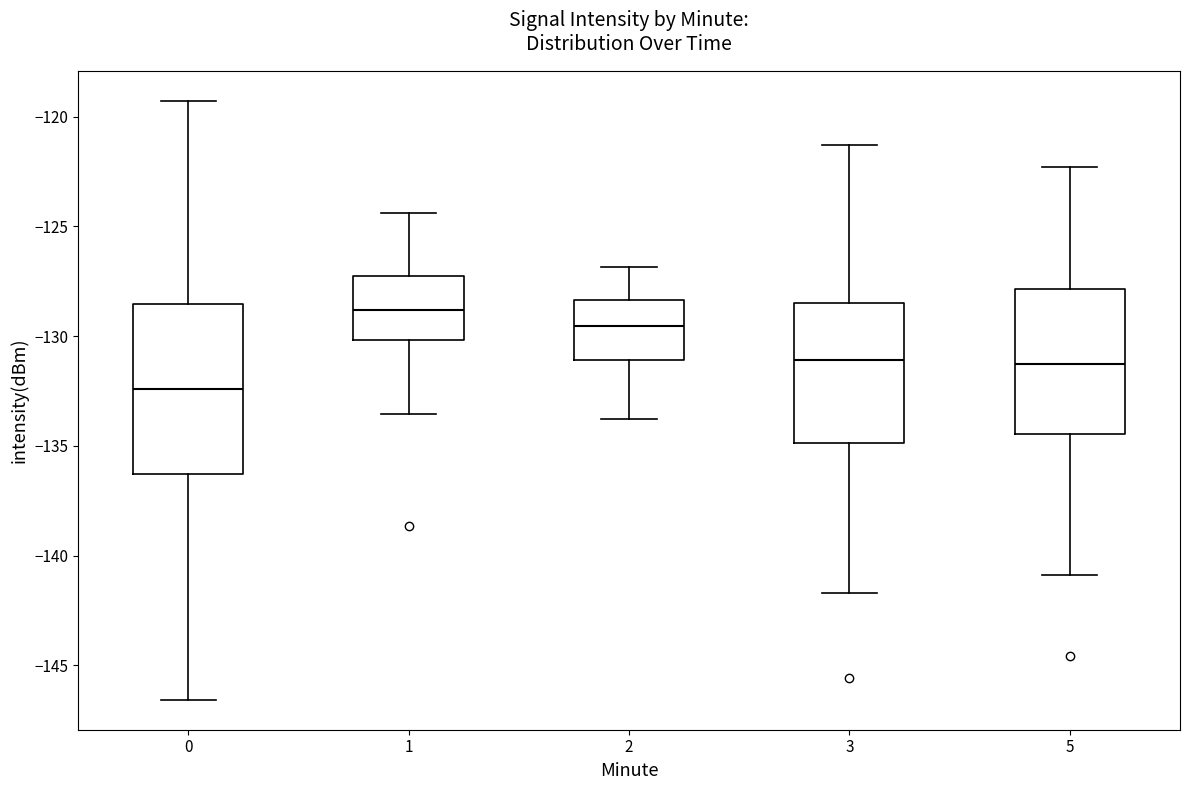

Reading left to right, transcribe this box plot: for each box, give where its median line is, the range the box spans, and where its two whiskers end, as read against the y-axis. The values are not printed on the chart, so give them approximately, as read against the axis.

0: median -132.5, box -136.5 to -128.5, whiskers -146.5 to -119.5
1: median -129.0, box -130.0 to -127.5, whiskers -133.5 to -124.5
2: median -129.5, box -131.0 to -128.5, whiskers -134.0 to -127.0
3: median -131.0, box -135.0 to -128.5, whiskers -141.5 to -121.5
5: median -131.5, box -134.5 to -128.0, whiskers -141.0 to -122.5